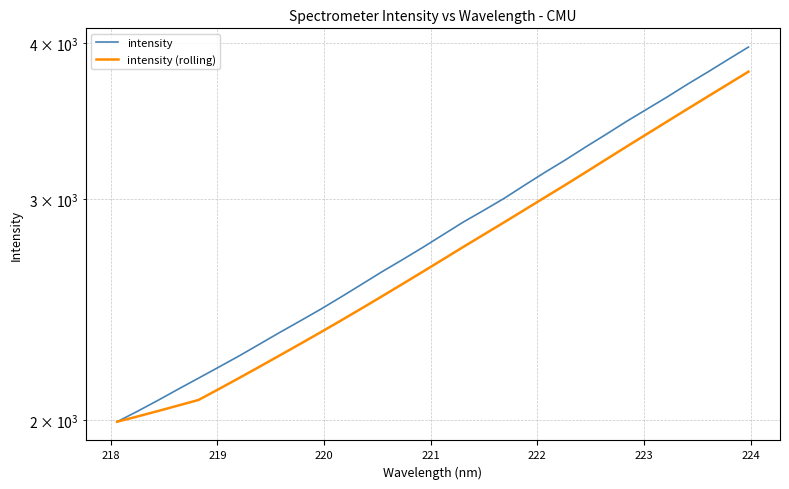

True or false: intensity and intensity (rolling) intersect in this chart.

False